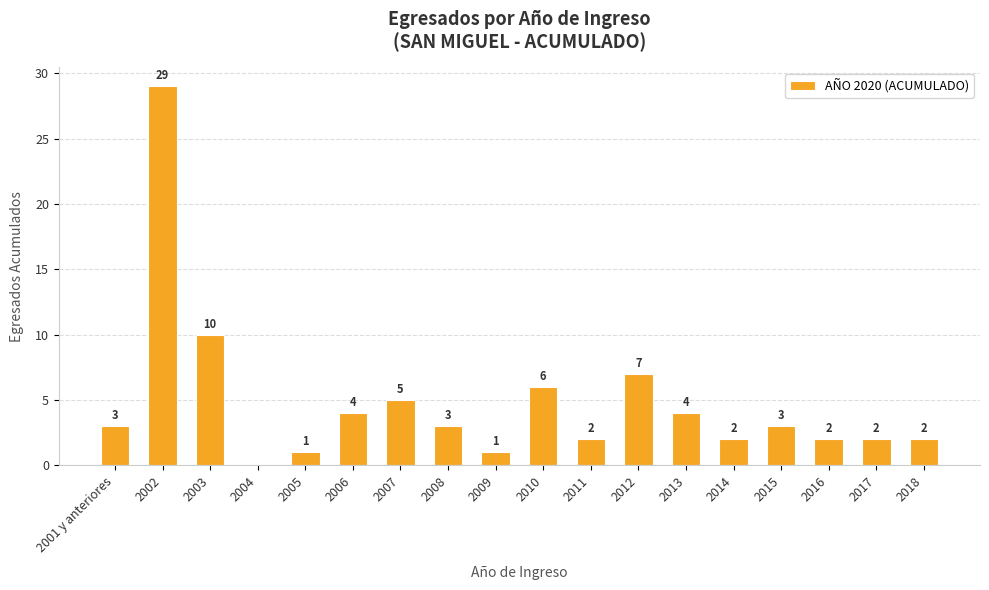

What is the sum of the values at 2018 and 2005?

3